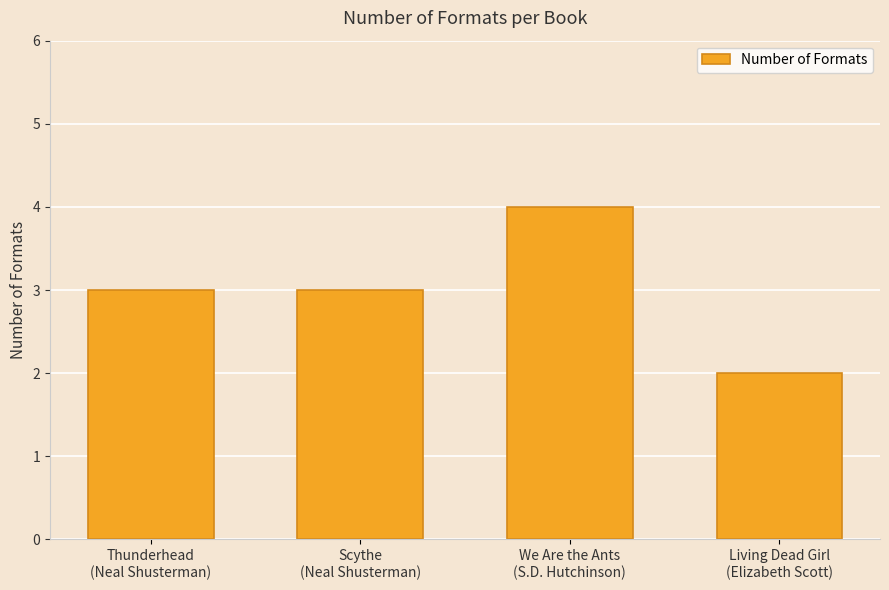

What position from the left is We Are the Ants
(S.D. Hutchinson)?

3